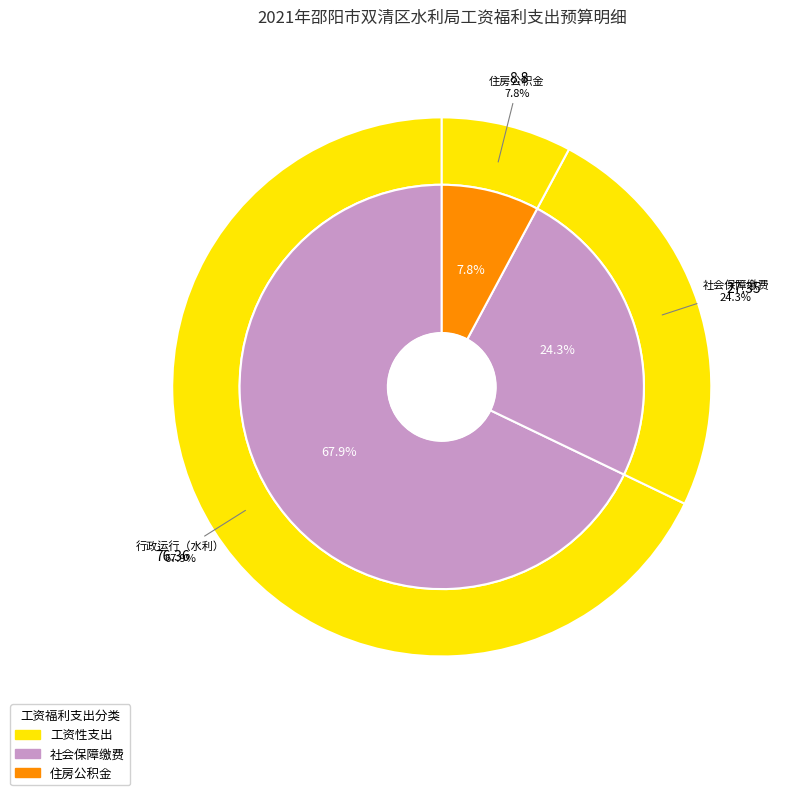

Is it true that 社会保障缴费 is 24% of the pie?

True